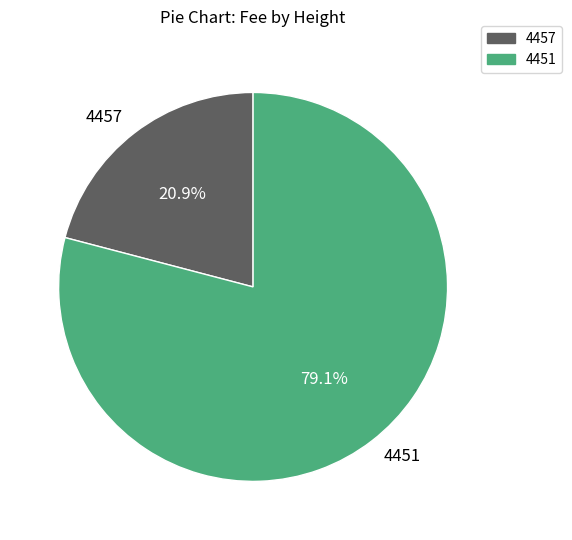

To the nearest percent, what is the combined percentage of 4457 and 4451?

100%